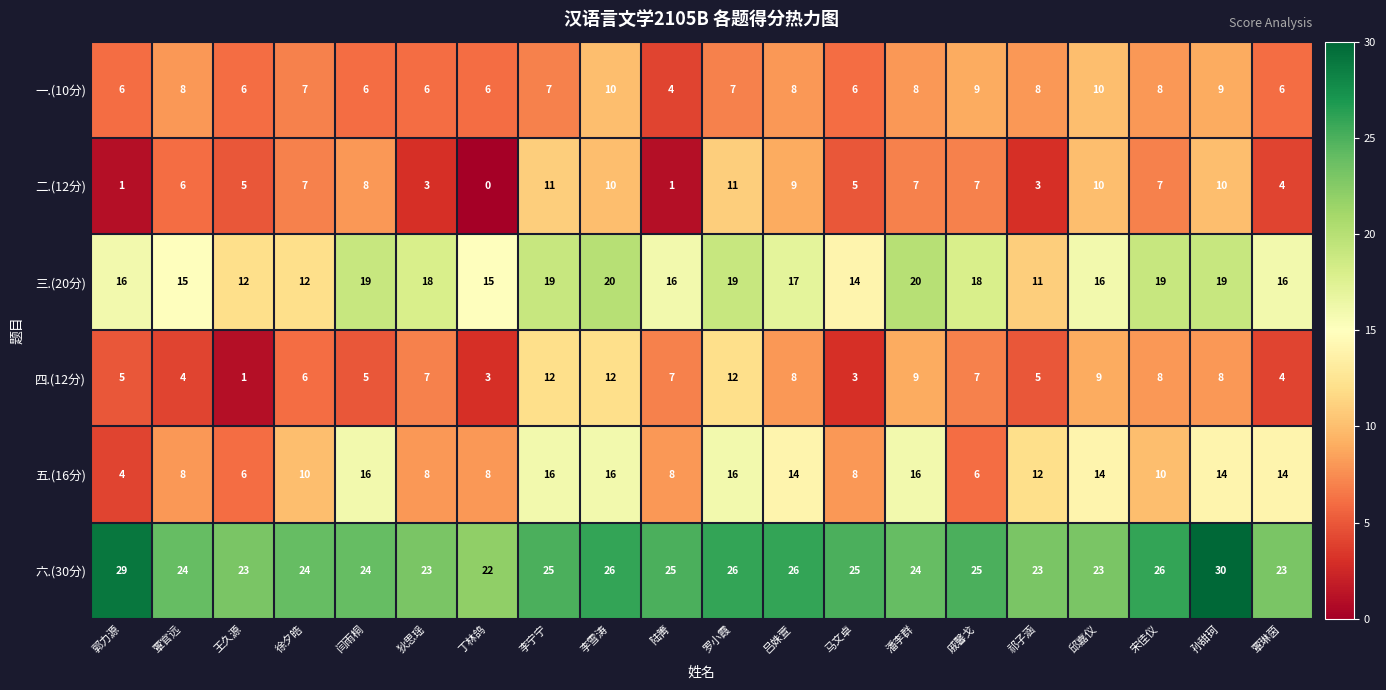

The 四.(12分) series shows 6 at 徐夕皓. True or false?

True